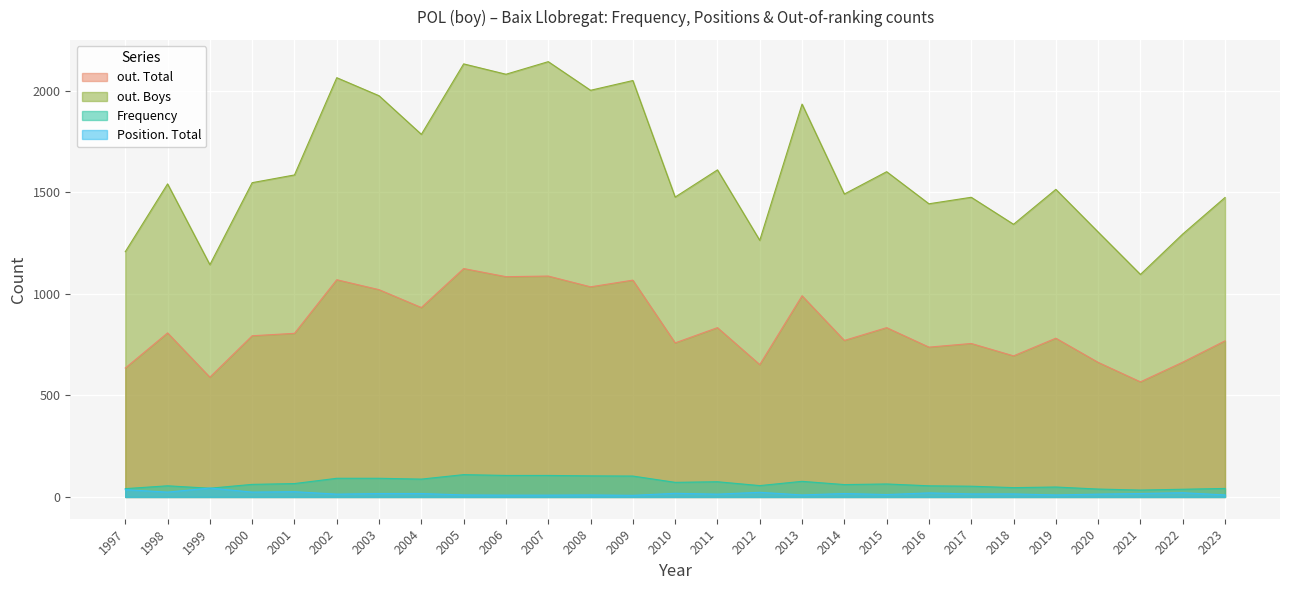

What is the difference between the Position. Total values at 2020 and 2006?

5